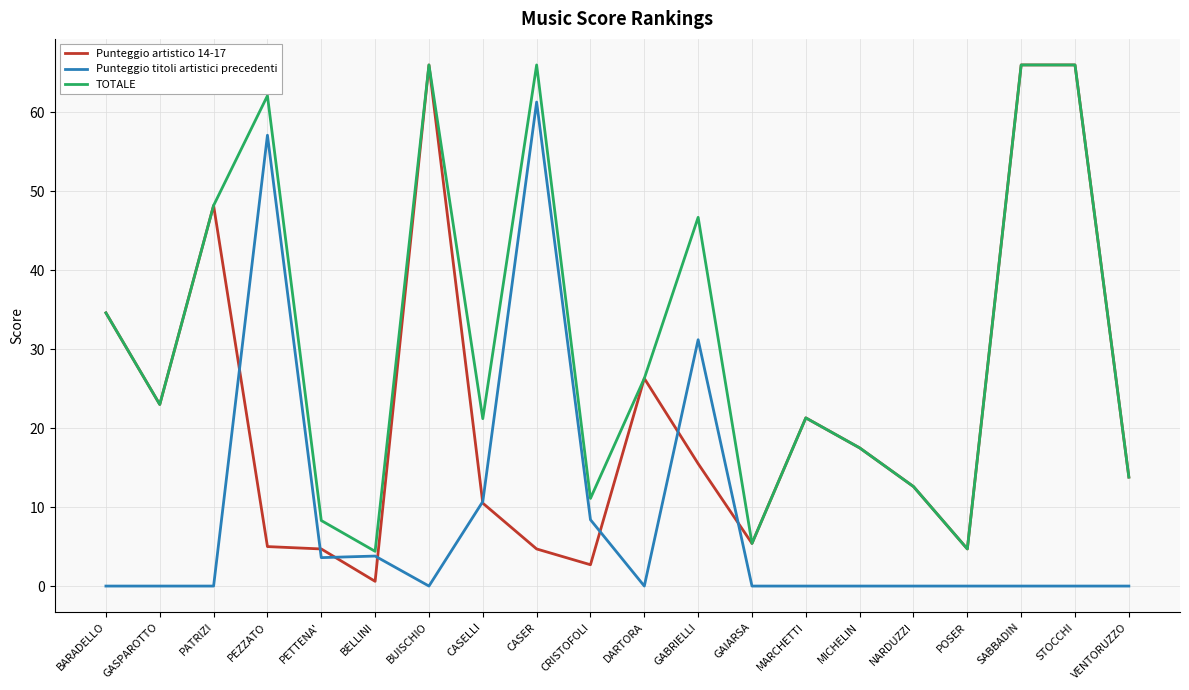

What is the maximum value for Punteggio artistico 14-17?

66.0